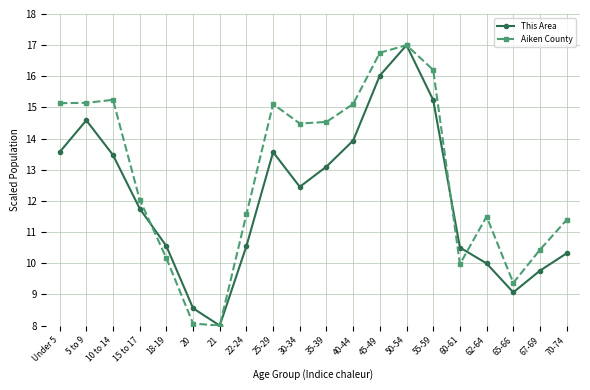

Rank the series by their average value, from highest to lowest.

Aiken County, This Area